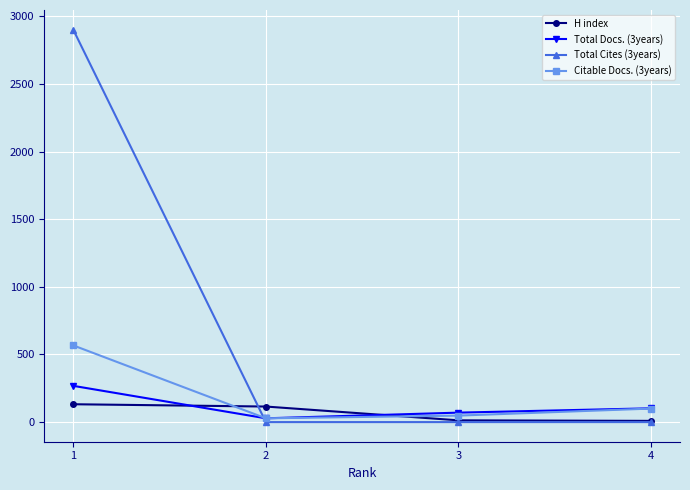

What is the value of the Citable Docs. (3years) point at the 2nd from the left?

28